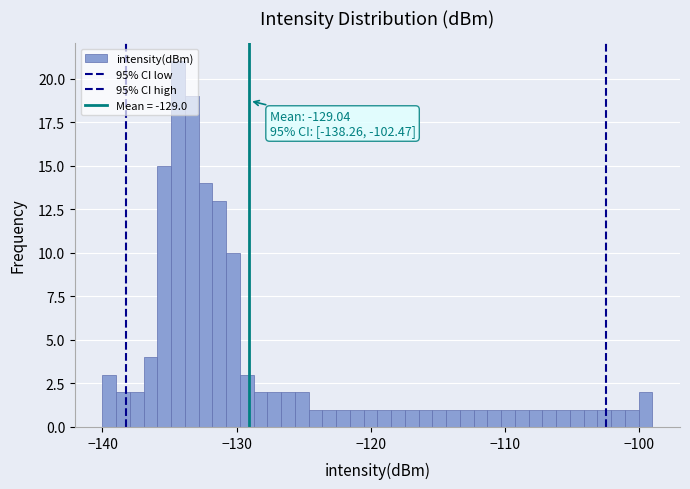

Around what value on the x-axis is the tallest bar? Give the approximate position of its centre, as read against the axis.

-134